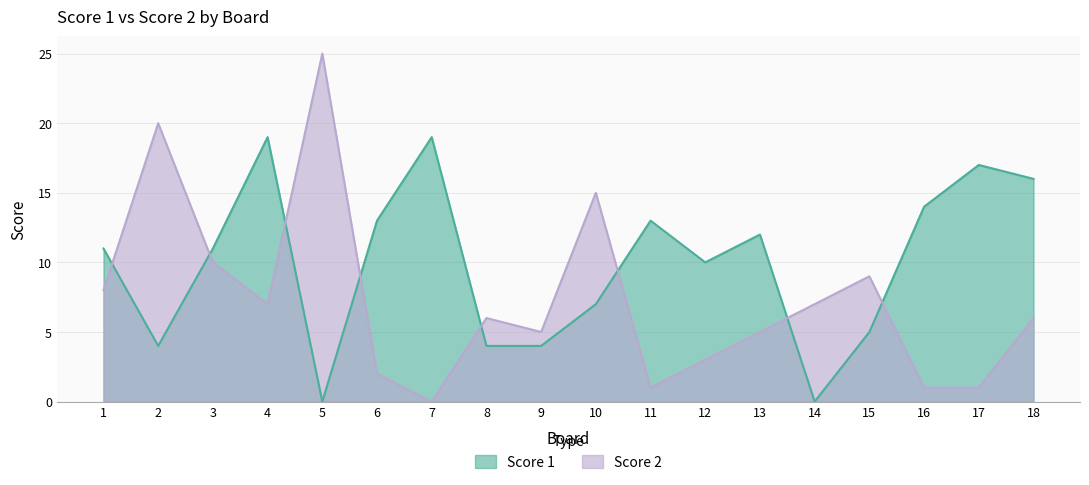

The value of Score 2 at 18 is 6. True or false?

True